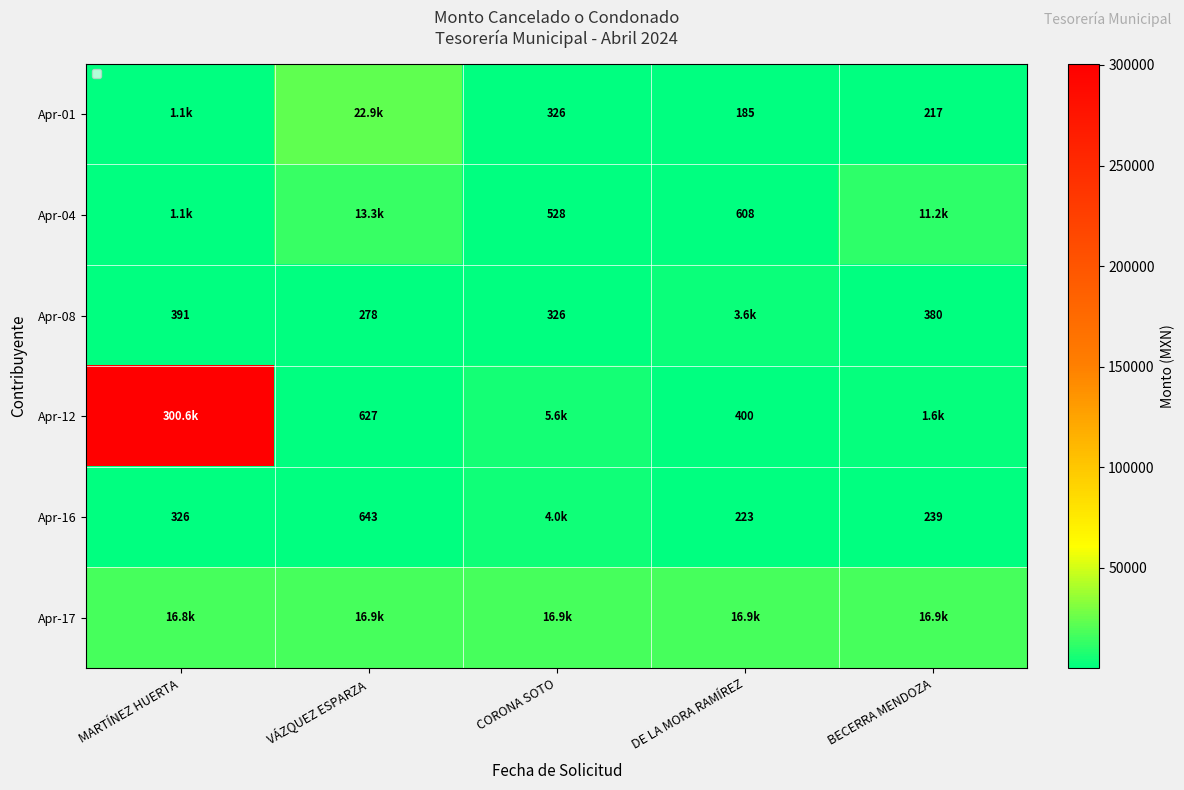

At which category is the sum across all series the highest?

MARTÍNEZ HUERTA